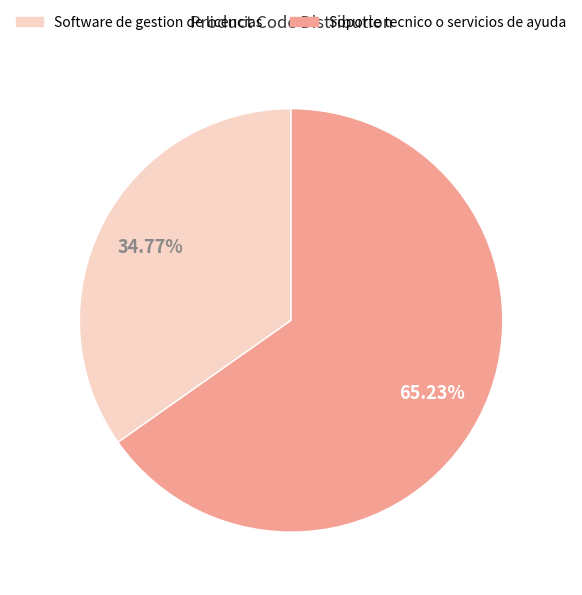

Count the number of slices in the pie.

2